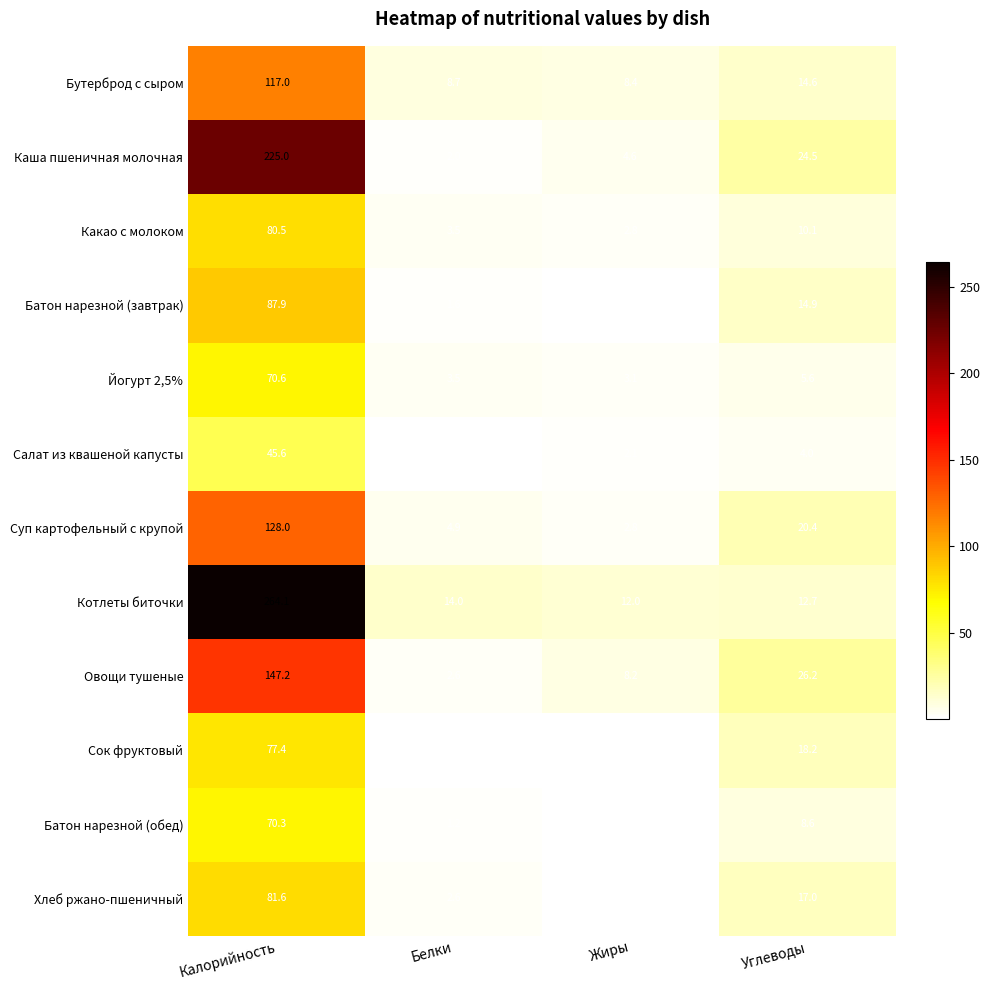

How many data points in Бутерброд с сыром are less than 14?

2